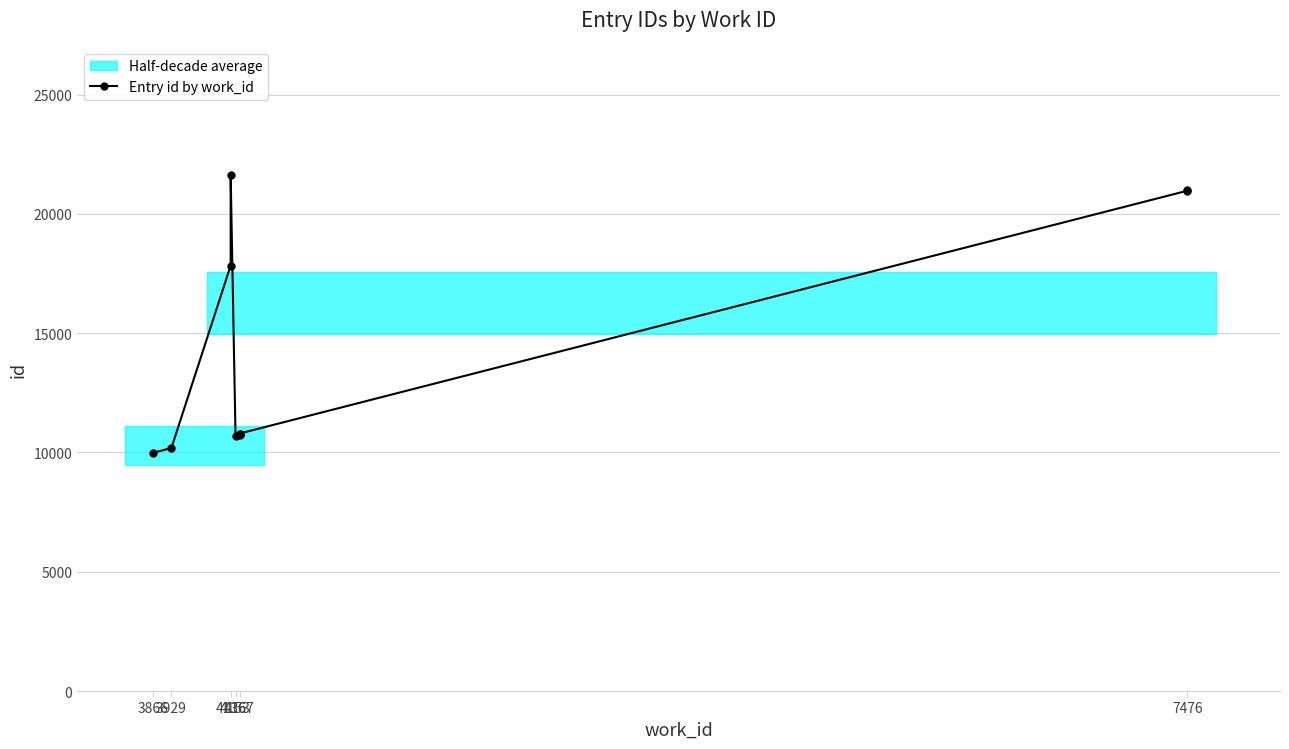

The value at 4167 is 10781. True or false?

True